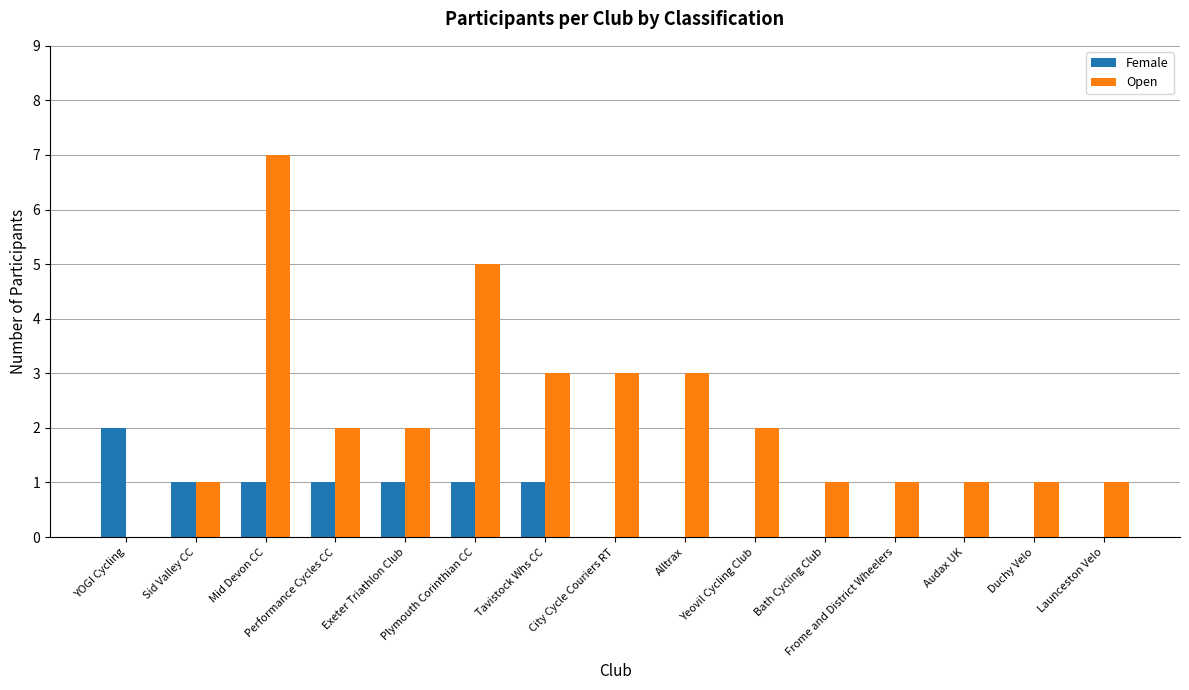

How many data points does each series have?

15